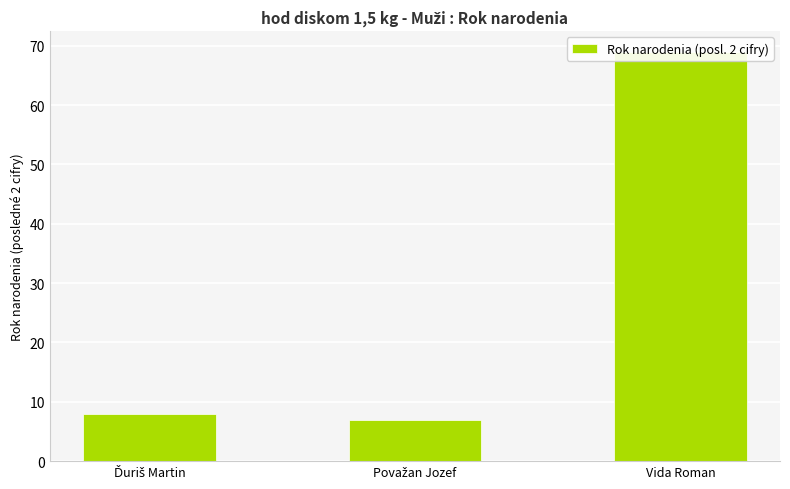

True or false: the data shows 92 at Vida Roman.

False